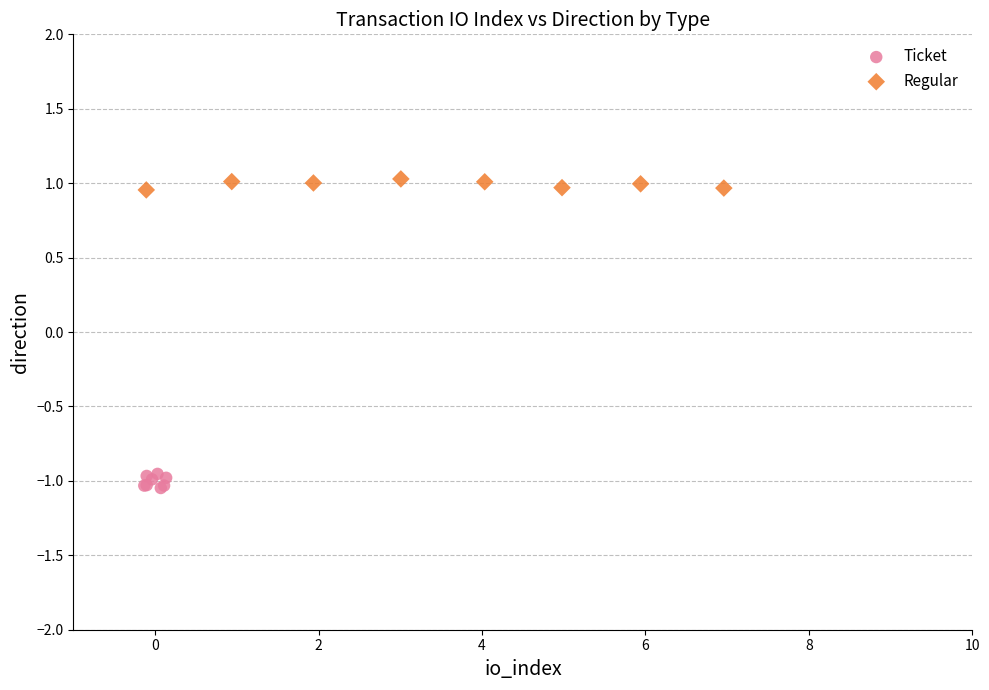

Which series reaches the maximum Y coordinate?

Regular